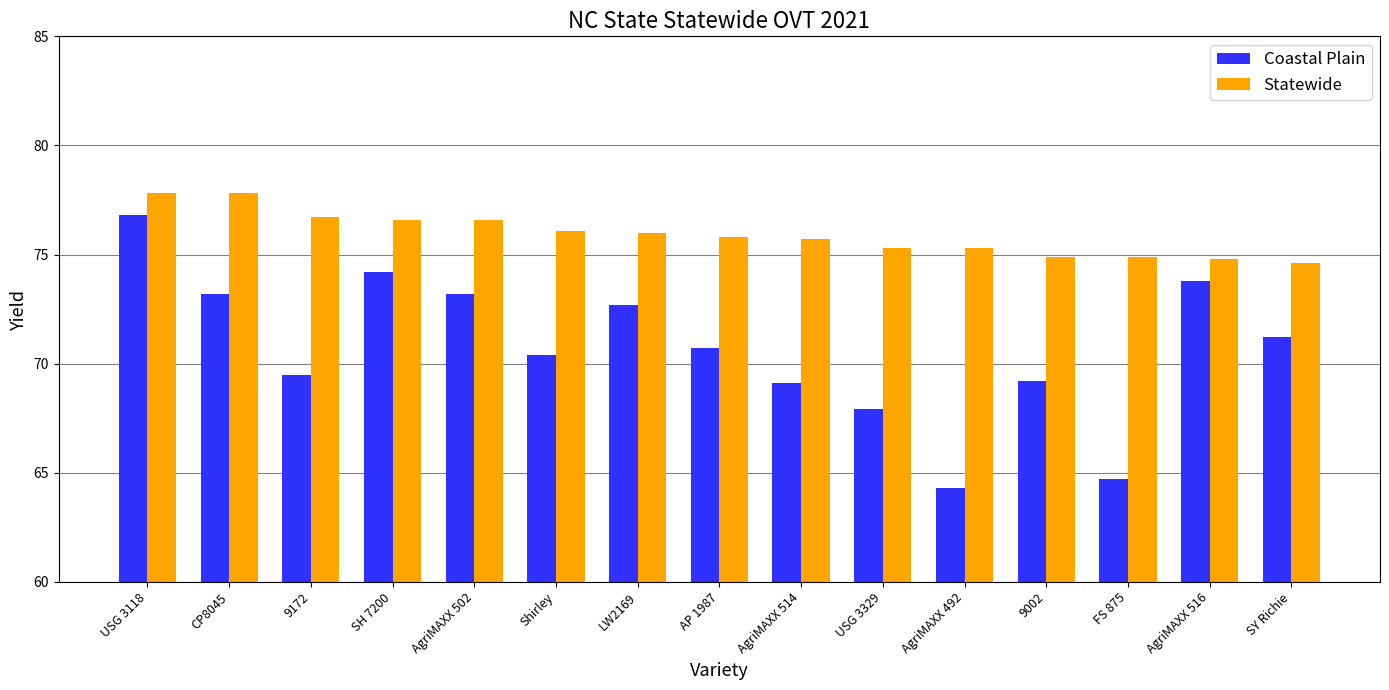

Which series has the largest total across all categories?

Statewide